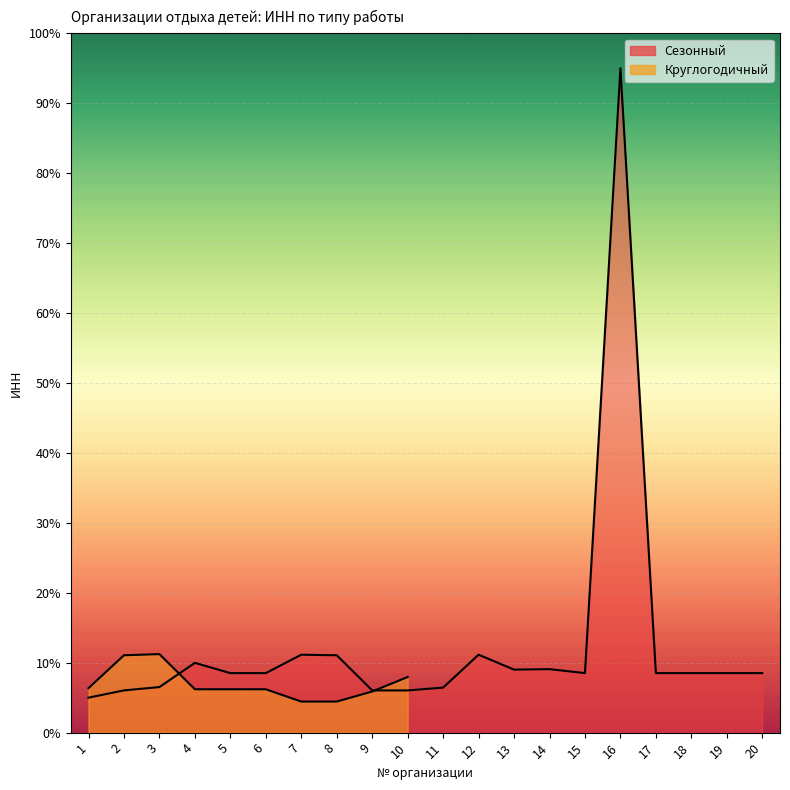

At which category does the chart reach its peak across all series?

16